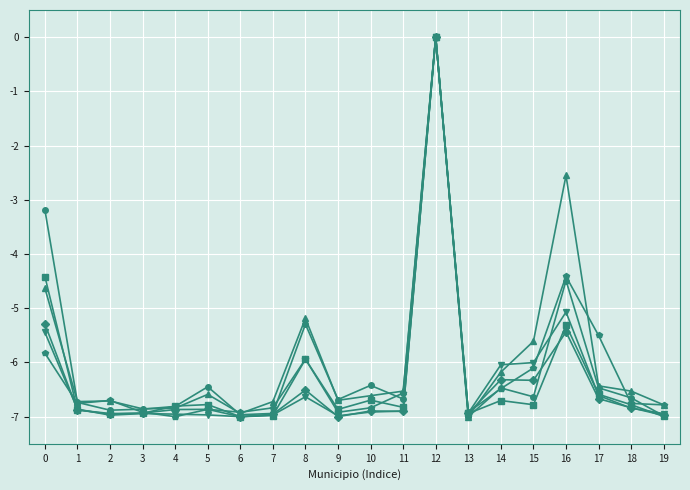

Which label corresponds to the largest value in the chart?

12